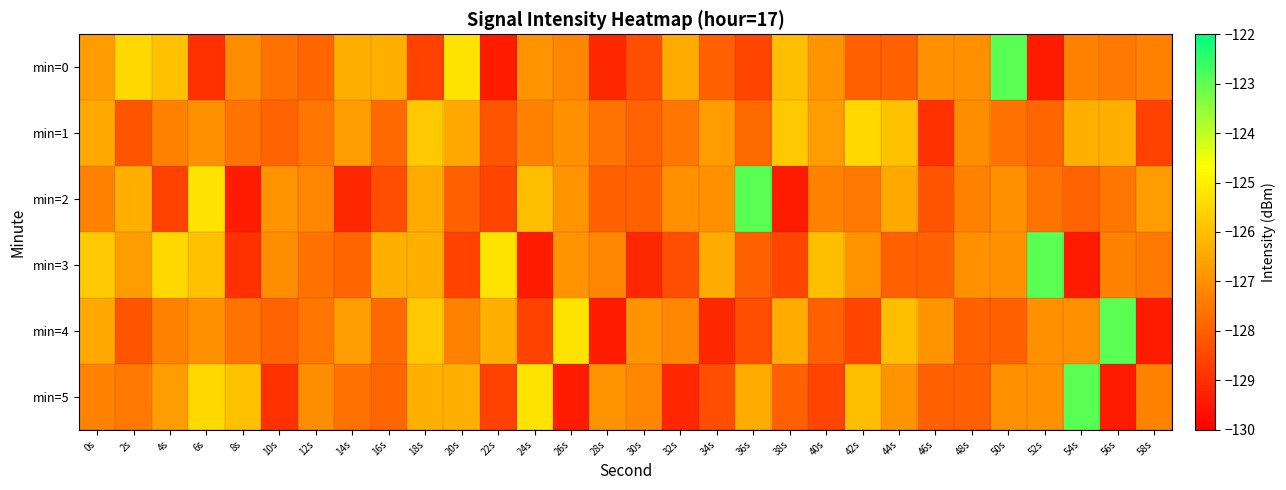

At how many categories does at least one series exceed -128?

30